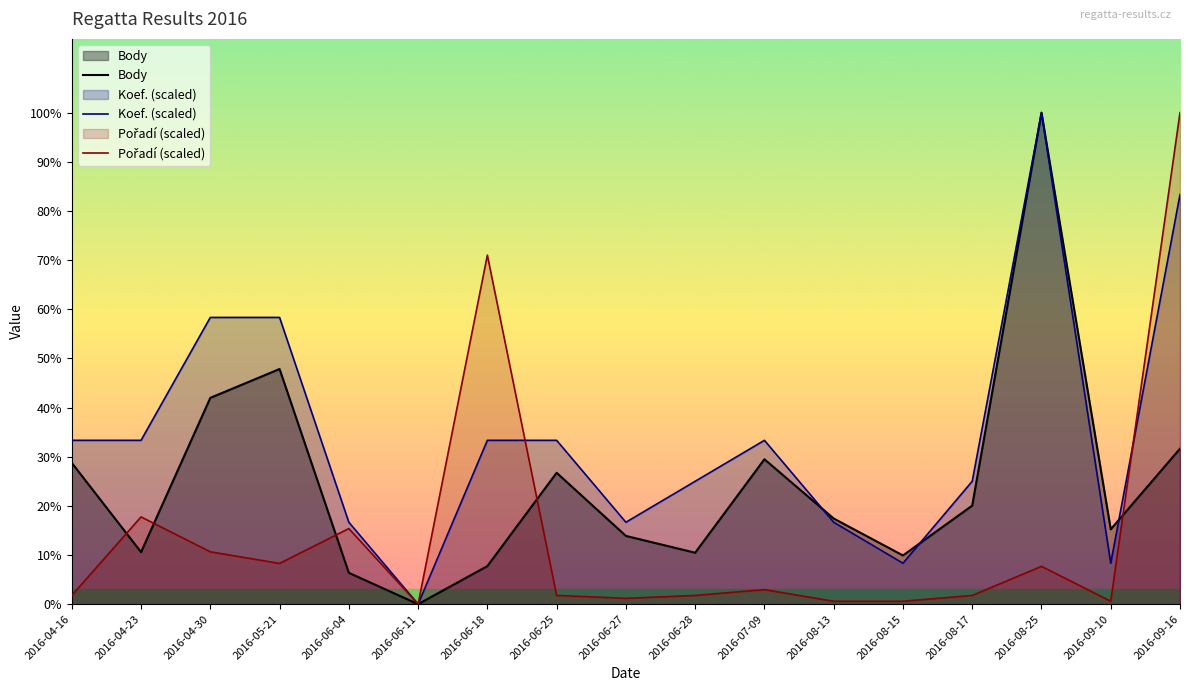

Reading left to right, extract all data points from this chart.

Body: 2016-04-16=3312.0	2016-04-23=1220.0	2016-04-30=4836.0	2016-05-21=5512.0	2016-06-04=735.0	2016-06-11=0.0	2016-06-18=893.0	2016-06-25=3080.0	2016-06-27=1600.0	2016-06-28=1206.0	2016-07-09=3397.0	2016-08-13=2008.0	2016-08-15=1142.0	2016-08-17=2310.0	2016-08-25=11522.0	2016-09-10=1754.0	2016-09-16=3645.0
Koef. (scaled): 2016-04-16=3840.7	2016-04-23=3840.7	2016-04-30=6721.2	2016-05-21=6721.2	2016-06-04=1920.3	2016-06-11=0.0	2016-06-18=3840.7	2016-06-25=3840.7	2016-06-27=1920.3	2016-06-28=2880.5	2016-07-09=3840.7	2016-08-13=1920.3	2016-08-15=960.2	2016-08-17=2880.5	2016-08-25=11522.0	2016-09-10=960.2	2016-09-16=9601.7
Pořadí (scaled): 2016-04-16=204.5	2016-04-23=2045.3	2016-04-30=1227.2	2016-05-21=954.5	2016-06-04=1772.6	2016-06-11=0.0	2016-06-18=8181.3	2016-06-25=204.5	2016-06-27=136.4	2016-06-28=204.5	2016-07-09=340.9	2016-08-13=68.2	2016-08-15=68.2	2016-08-17=204.5	2016-08-25=886.3	2016-09-10=68.2	2016-09-16=11522.0